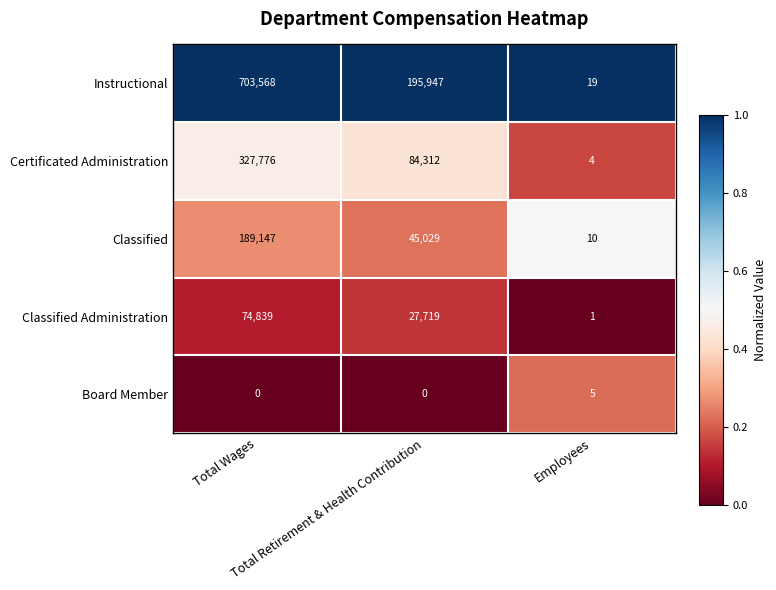

Count the Instructional values in the range 19 to 703568.

3